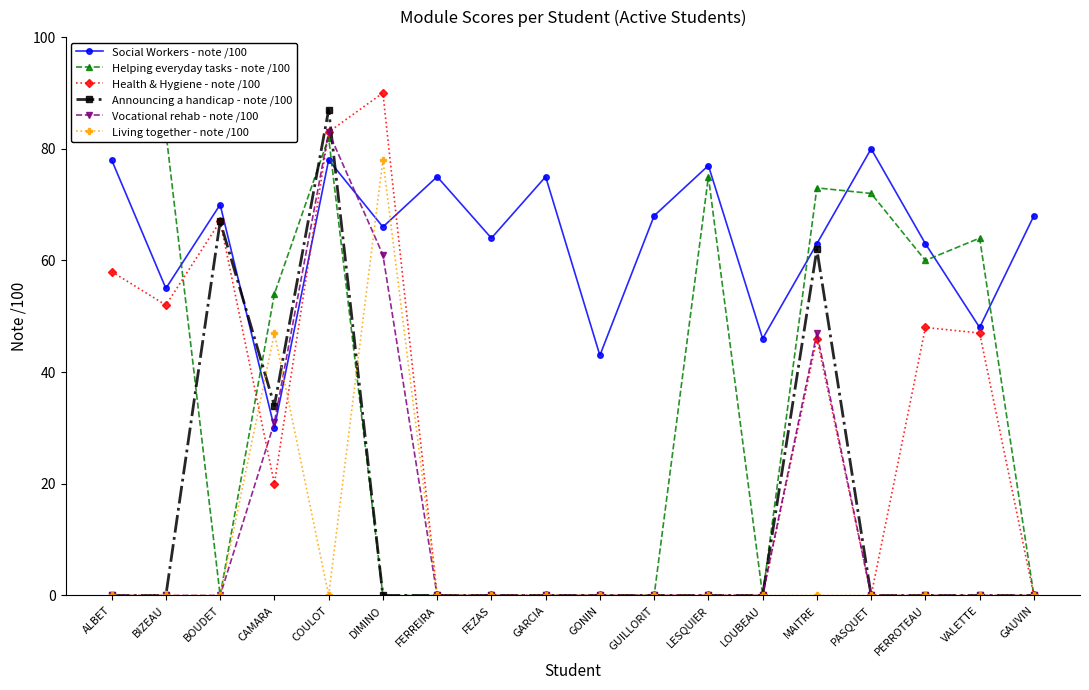

How many distinct data groups are displayed?

6